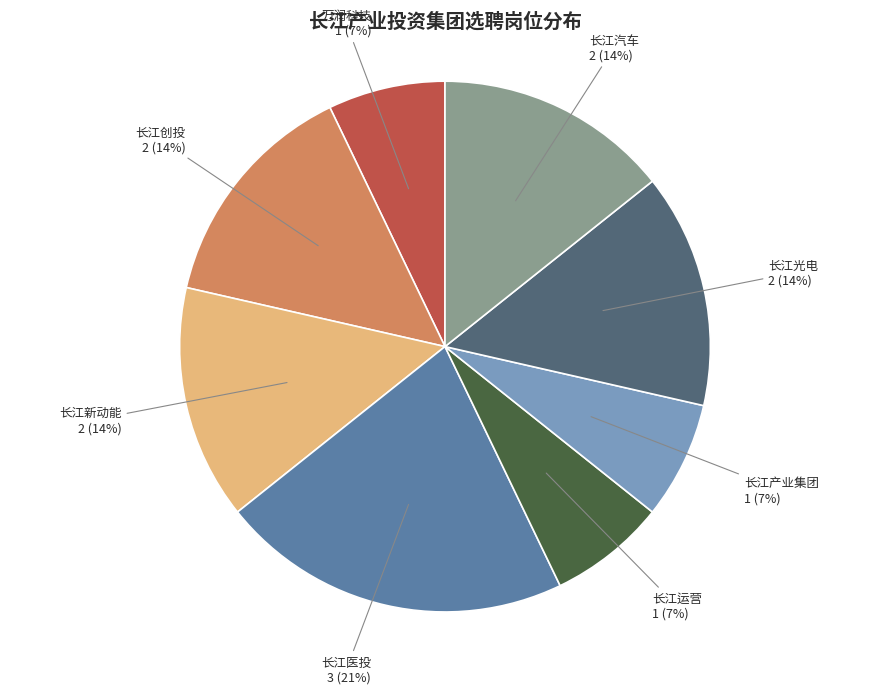

Combined, do 长江运营 and 长江光电 account for over 50%?

No